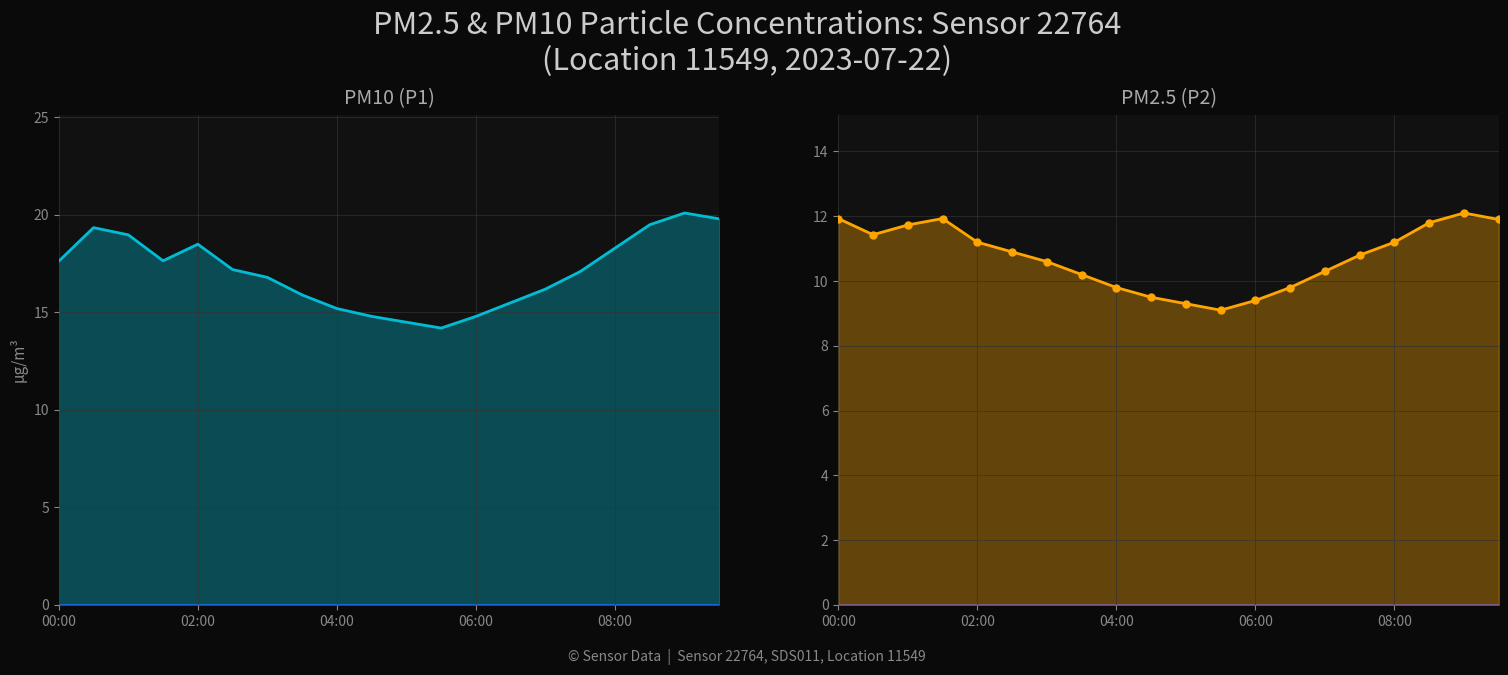

What is the difference between the second highest and second lowest values in the P1_line series?

5.3